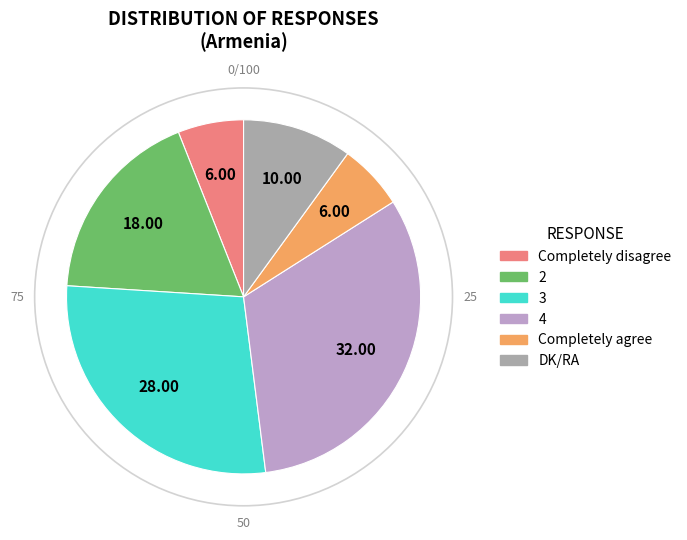

Which category has the biggest portion of the pie?

4